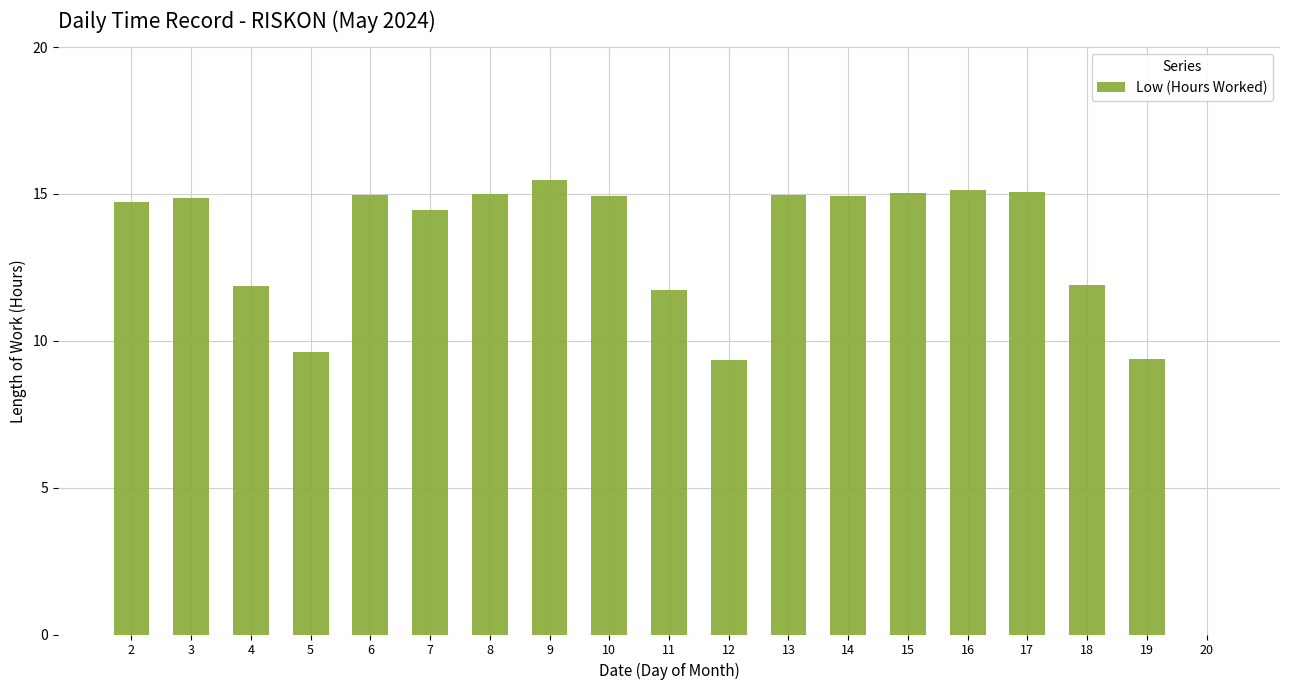

What is the greatest value displayed?

15.5